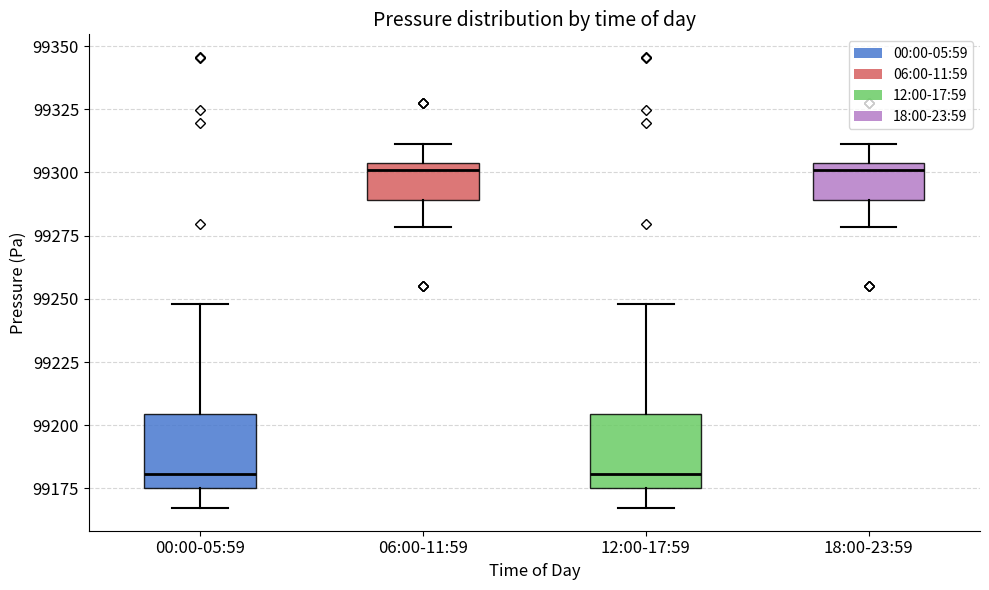

Reading left to right, transcribe this box plot: for each box, give where its median line is, the range the box spans, and where its two whiskers end, as read against the y-axis. The values are not printed on the chart, so give them approximately, as read against the axis.

00:00-05:59: median 99180, box 99175 to 99205, whiskers 99165 to 99250
06:00-11:59: median 99300, box 99290 to 99305, whiskers 99280 to 99310
12:00-17:59: median 99180, box 99175 to 99205, whiskers 99165 to 99250
18:00-23:59: median 99300, box 99290 to 99305, whiskers 99280 to 99310